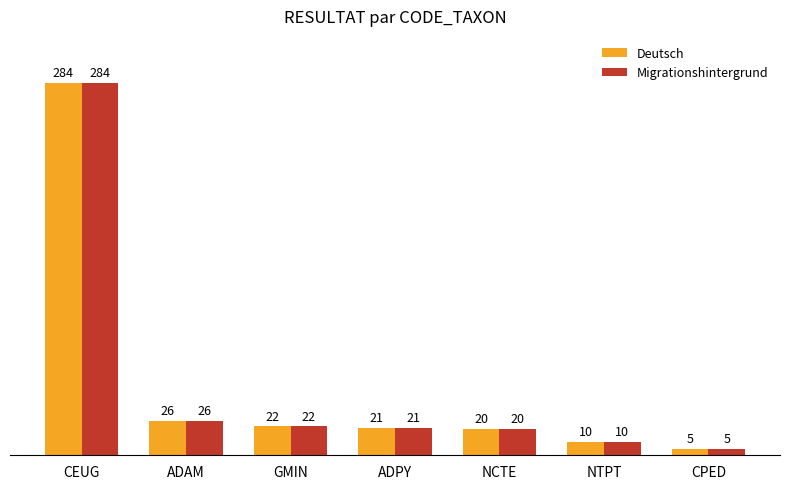

At which category is the sum across all series the highest?

CEUG